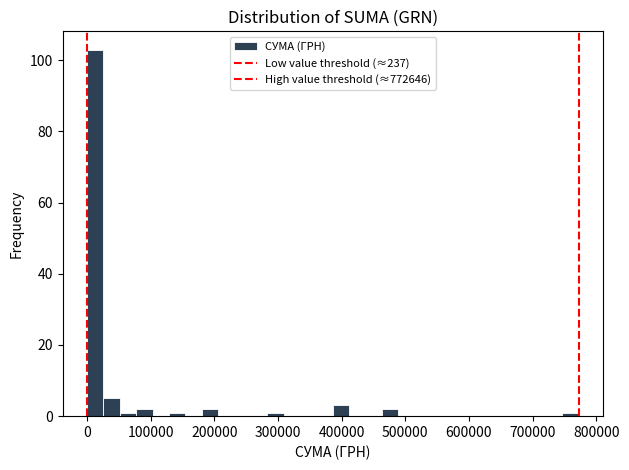

Read against the x-axis, roughly where is the centre of the tallest bar?

10000